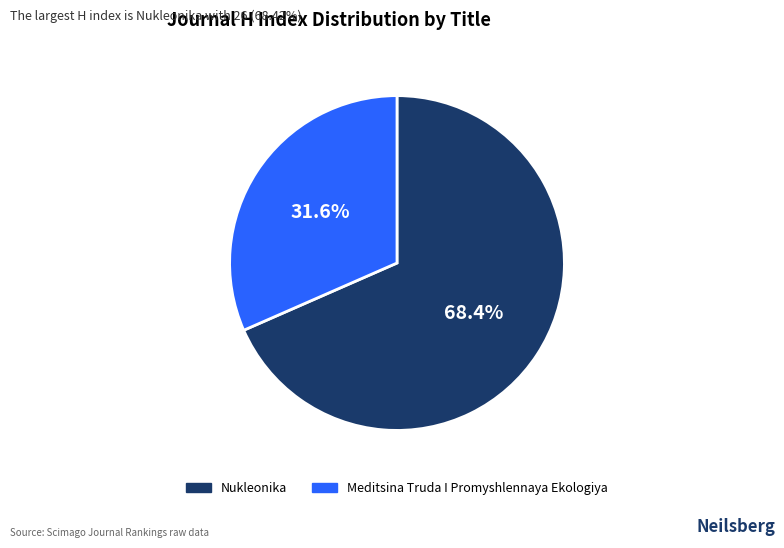

Which slice is the smallest?

Meditsina Truda I Promyshlennaya Ekologiya